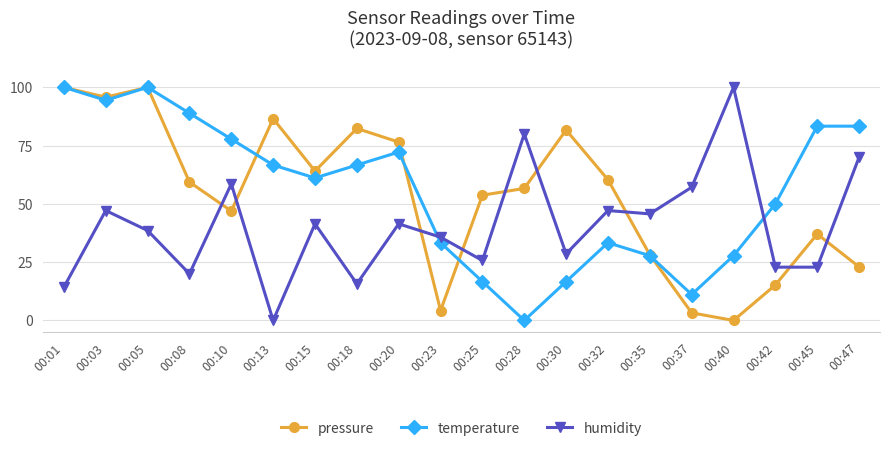

Between 00:05 and 00:42, which series saw the biggest shift?

pressure